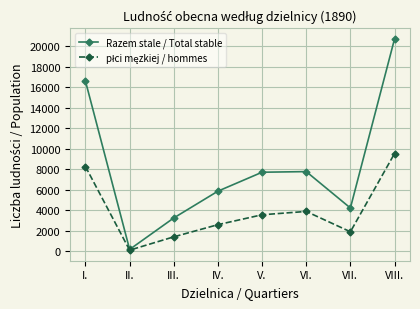

At which category is the sum across all series the highest?

VIII.